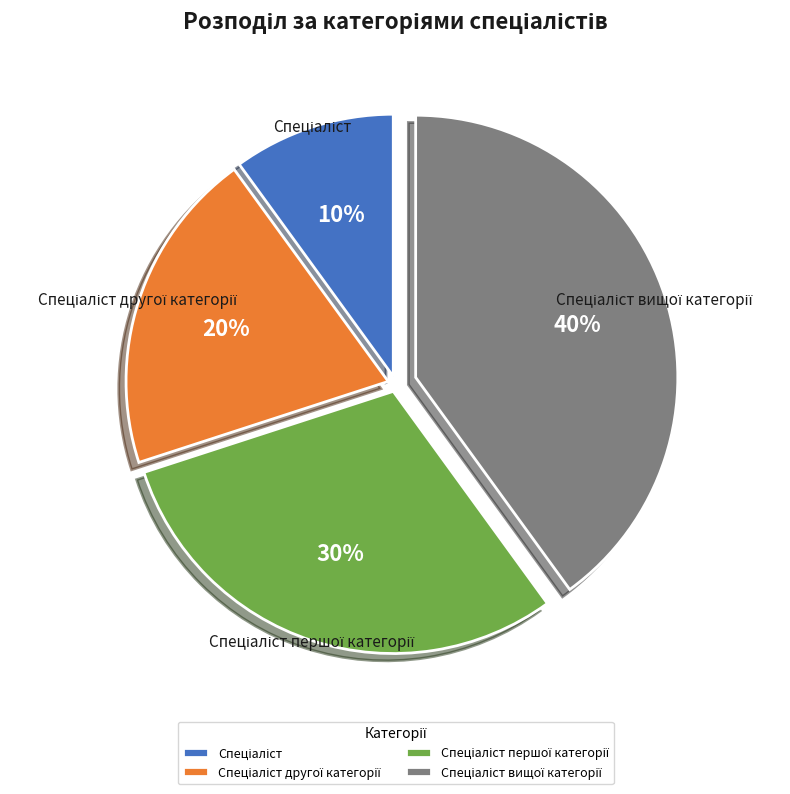

To the nearest percent, what is the average slice percentage?

25%